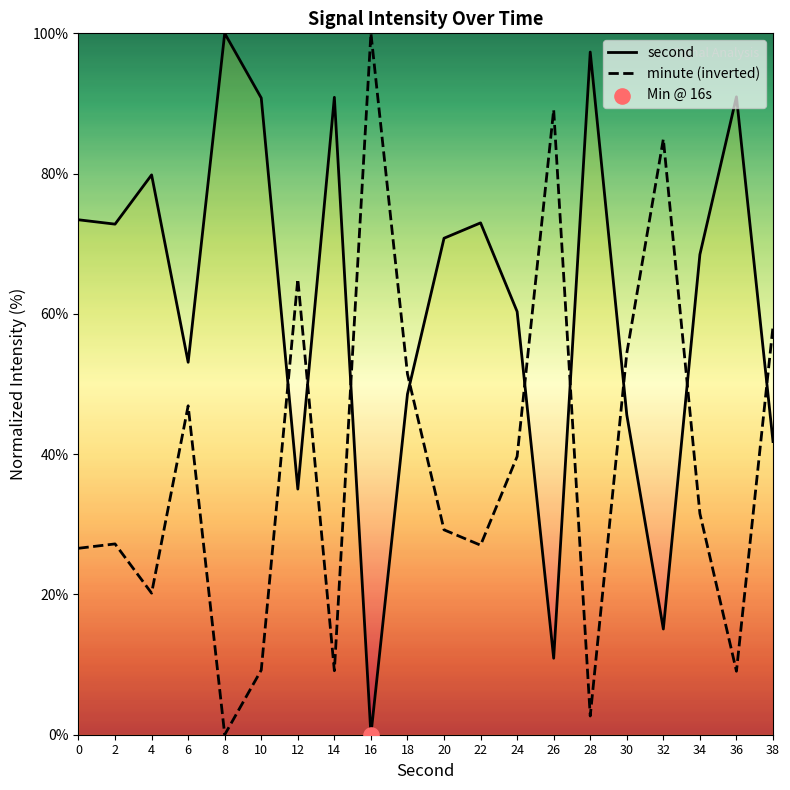

Which series reaches the minimum Y coordinate?

second